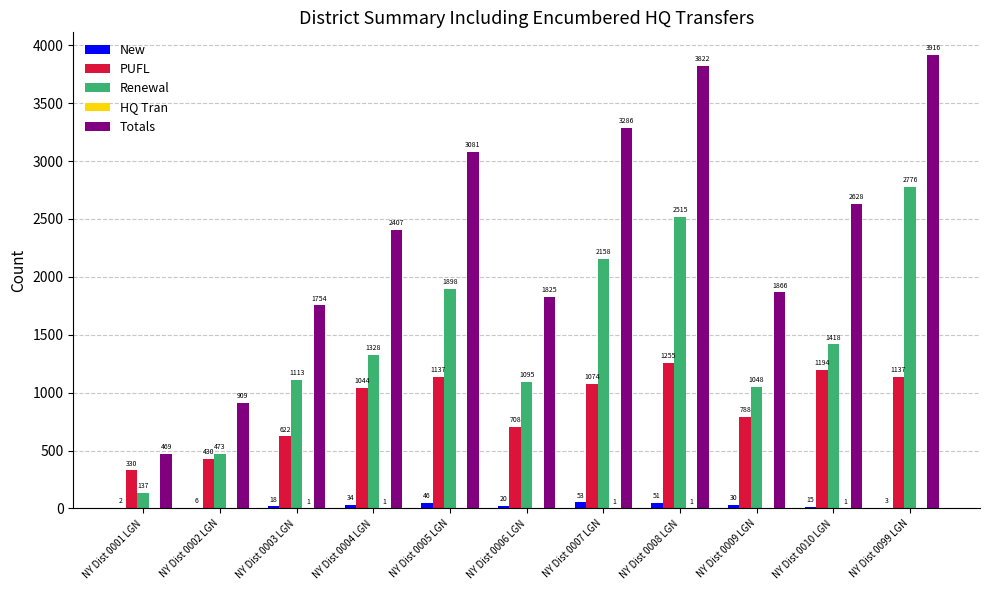

Between NY Dist 0009 LGN and NY Dist 0010 LGN, which series saw the biggest shift?

Totals